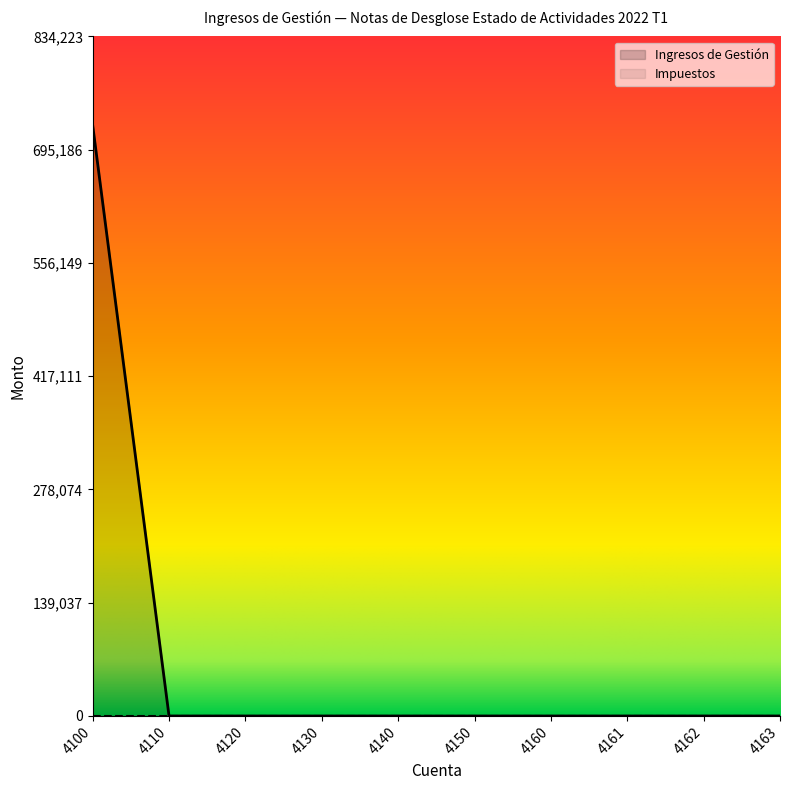

How many values are above zero?

1